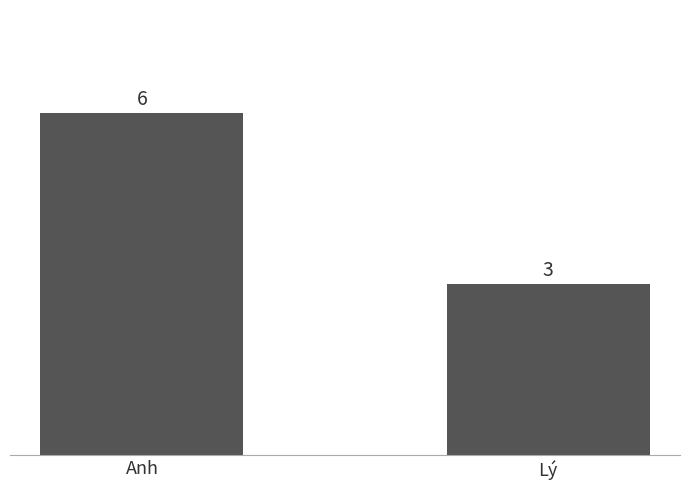

Rank the categories by value from highest to lowest.

Anh, Lý